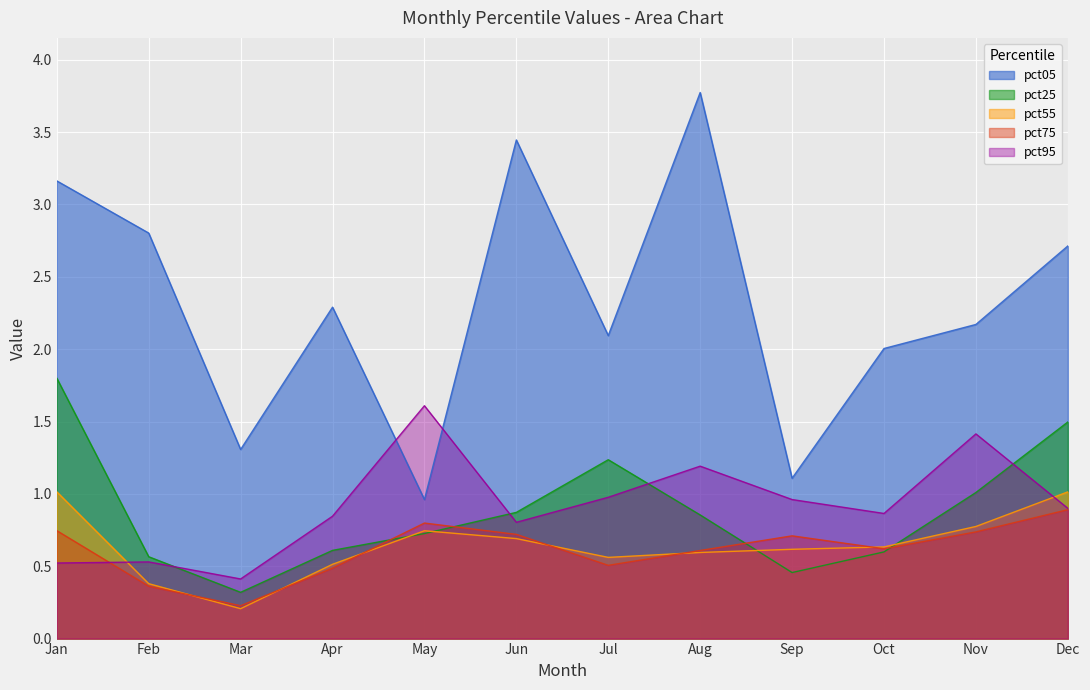

What is the average value of the pct05 series?

2.3